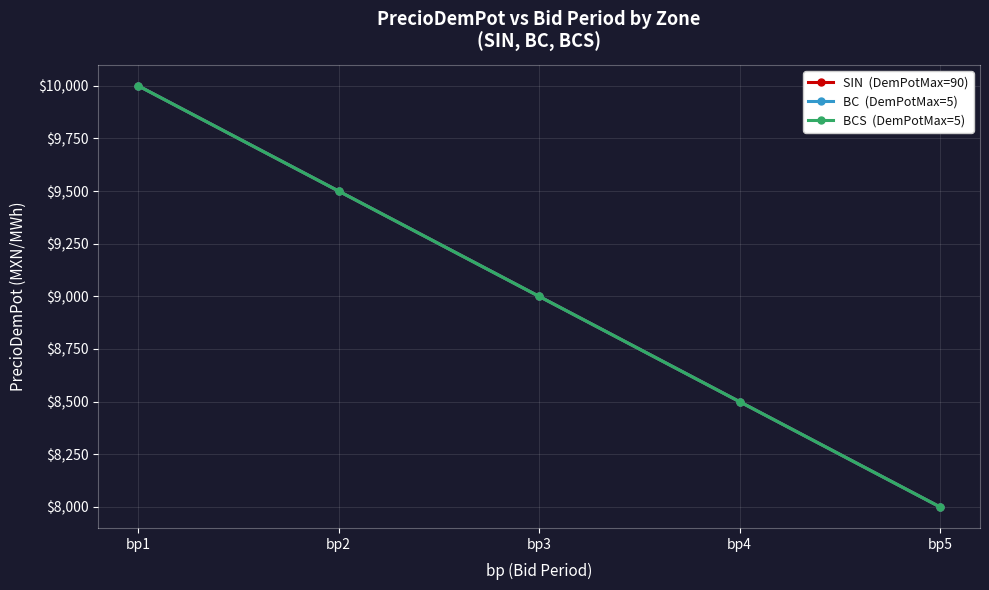

Is this an area chart (filled region under the line)?

No